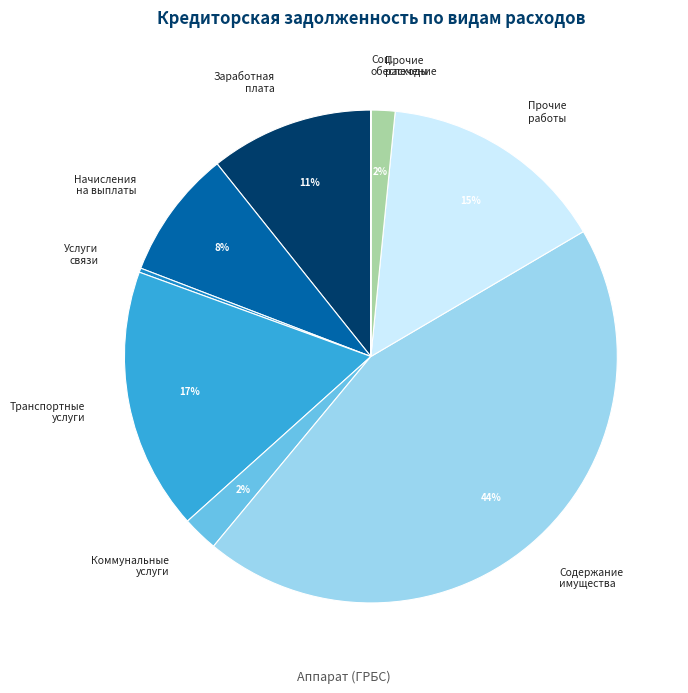

Does Транспортные услуги represent more than half of the total?

No